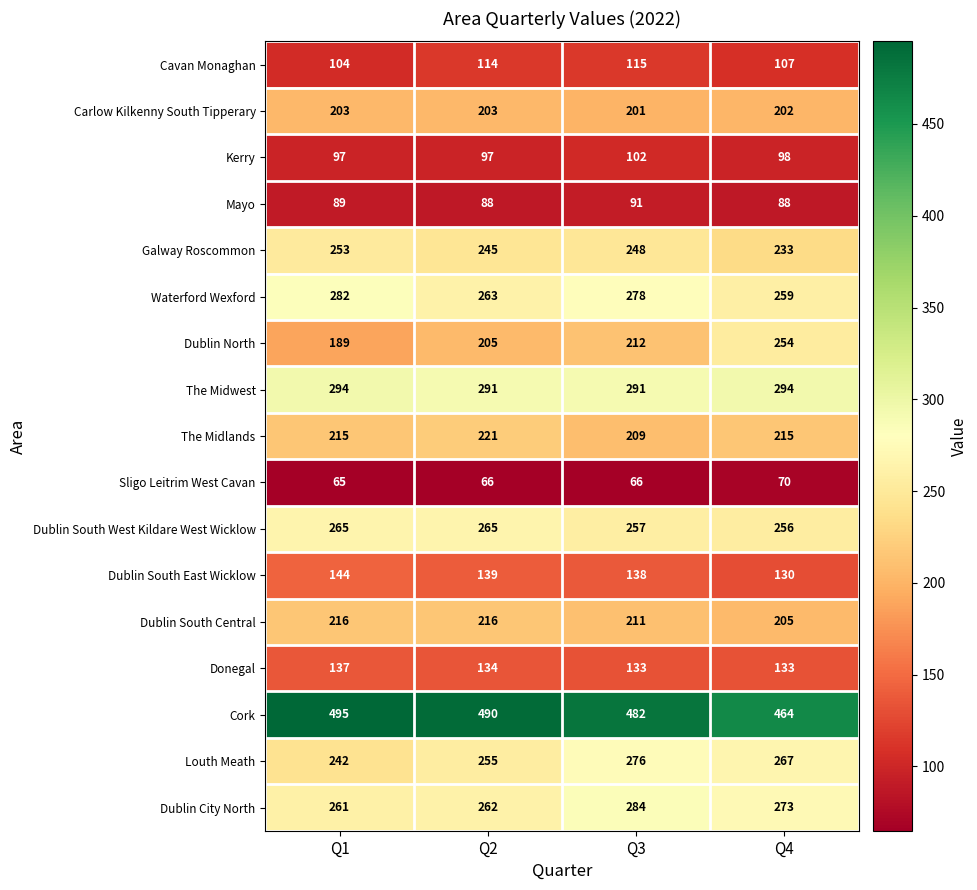

What is the total value across all series at Q4?

3548